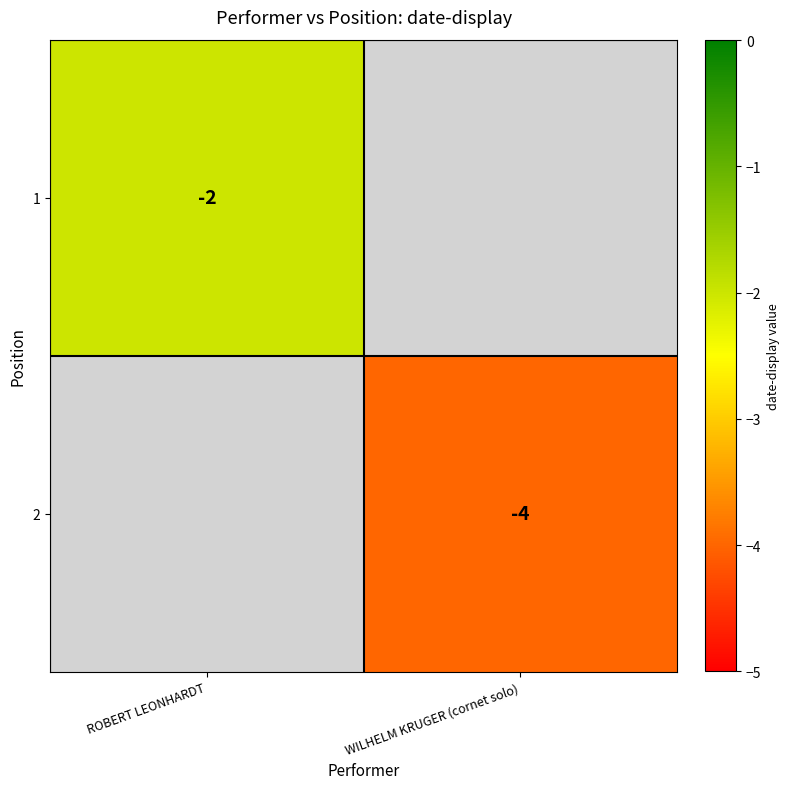

Is it true that 1 equals -2 at ROBERT LEONHARDT?

True